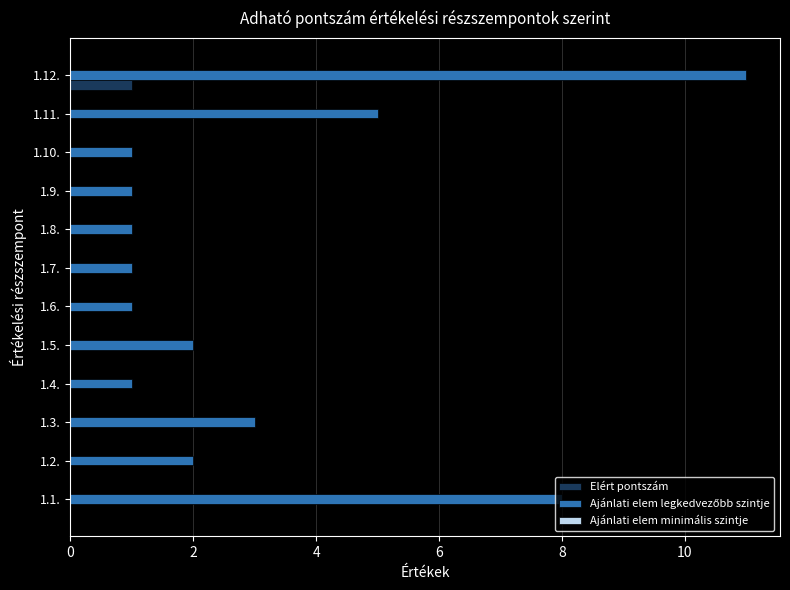

Is it true that Elért pontszám equals 1 at 1.6.?

False